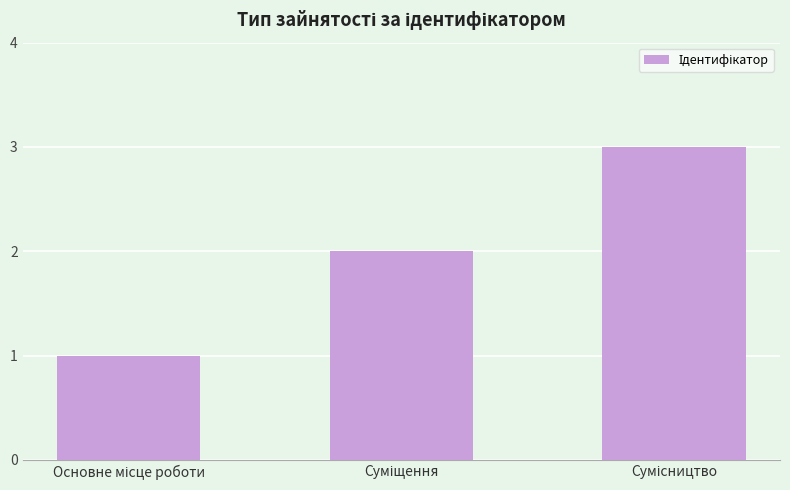

Reading left to right, what are all the values shown in this chart?

1	2	3